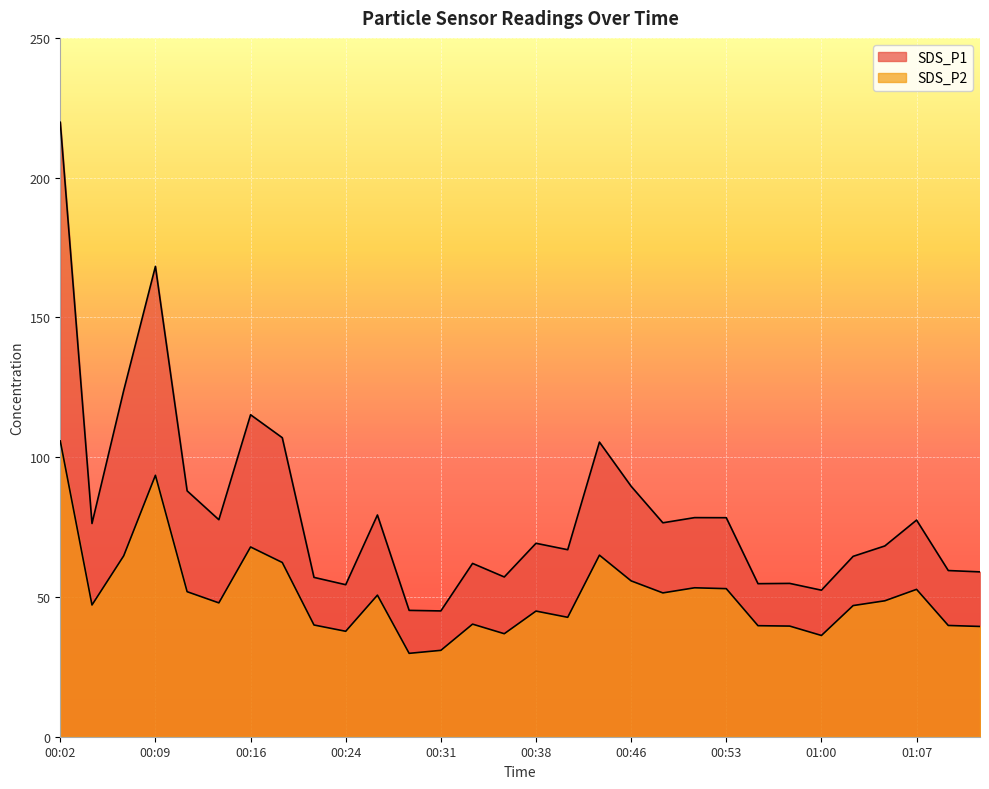

What is the label of the 17th point from the right?

00:33